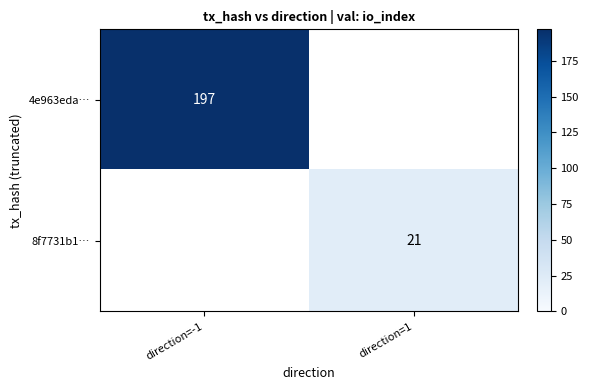

The 8f7731b1… series shows 21 at direction=1. True or false?

True